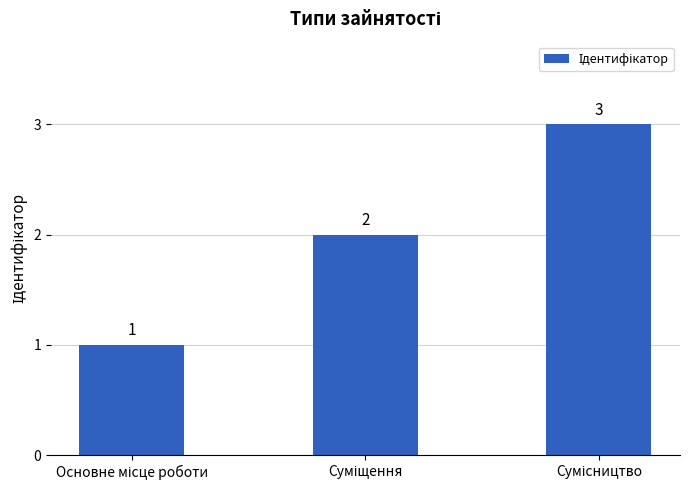

What is the value of the 2nd bar from the left?

2